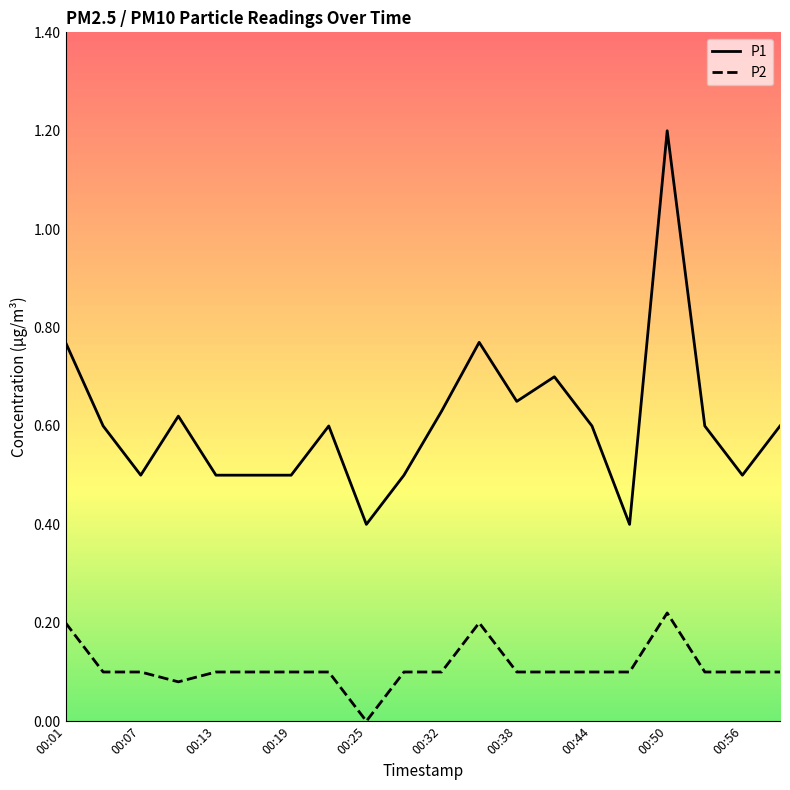

How many lines are shown in the chart?

2